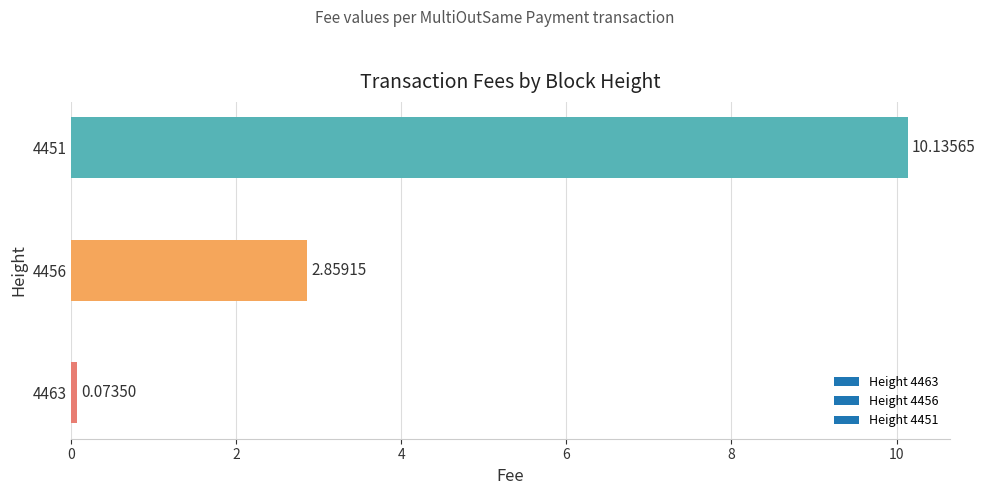

Which has a higher value, 4451 or 4456?

4451